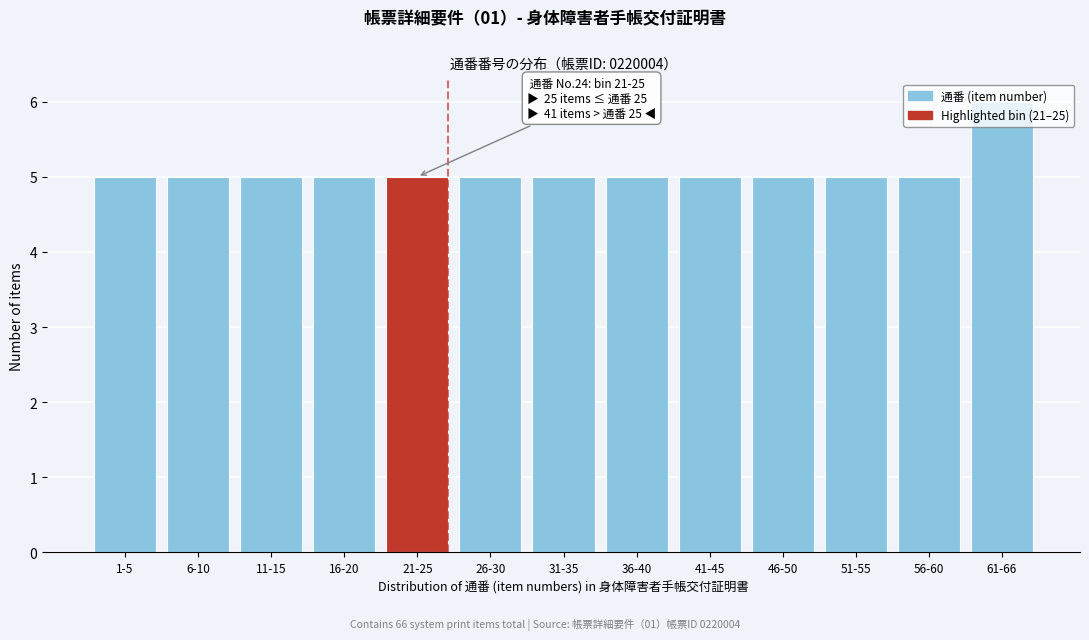

What is the value of the 13th bar from the left?

6